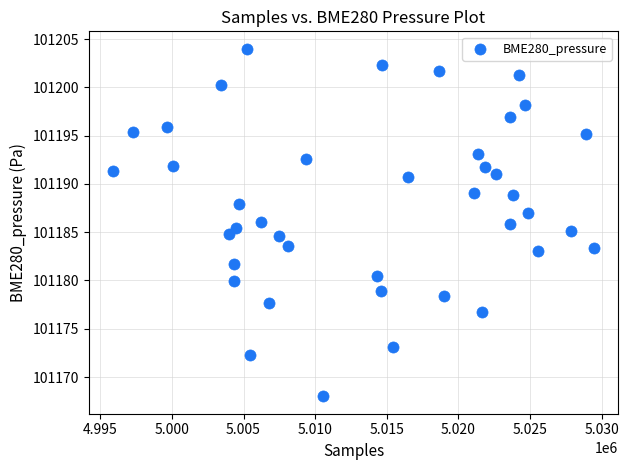

What is the range of X values (max minus min)?

33568.0